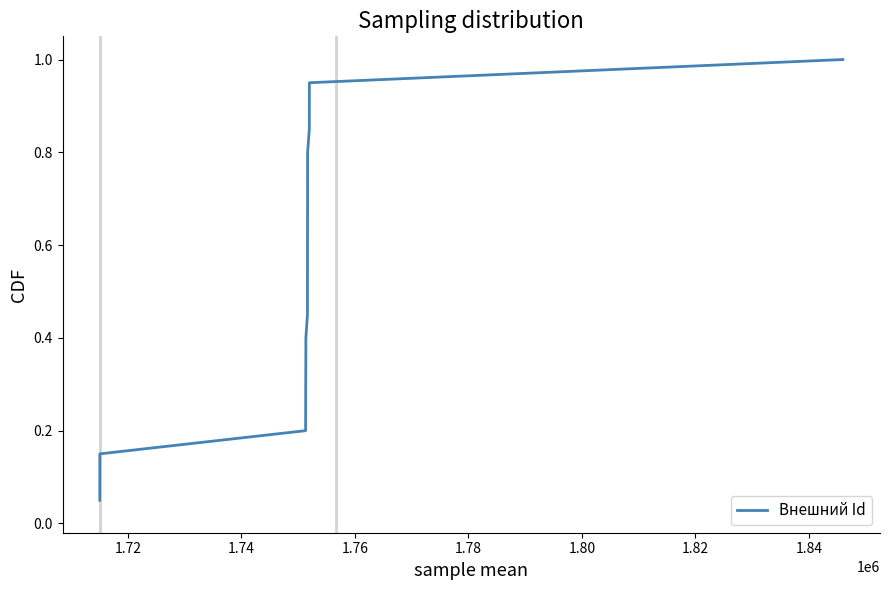

What is the greatest value displayed?

1.0